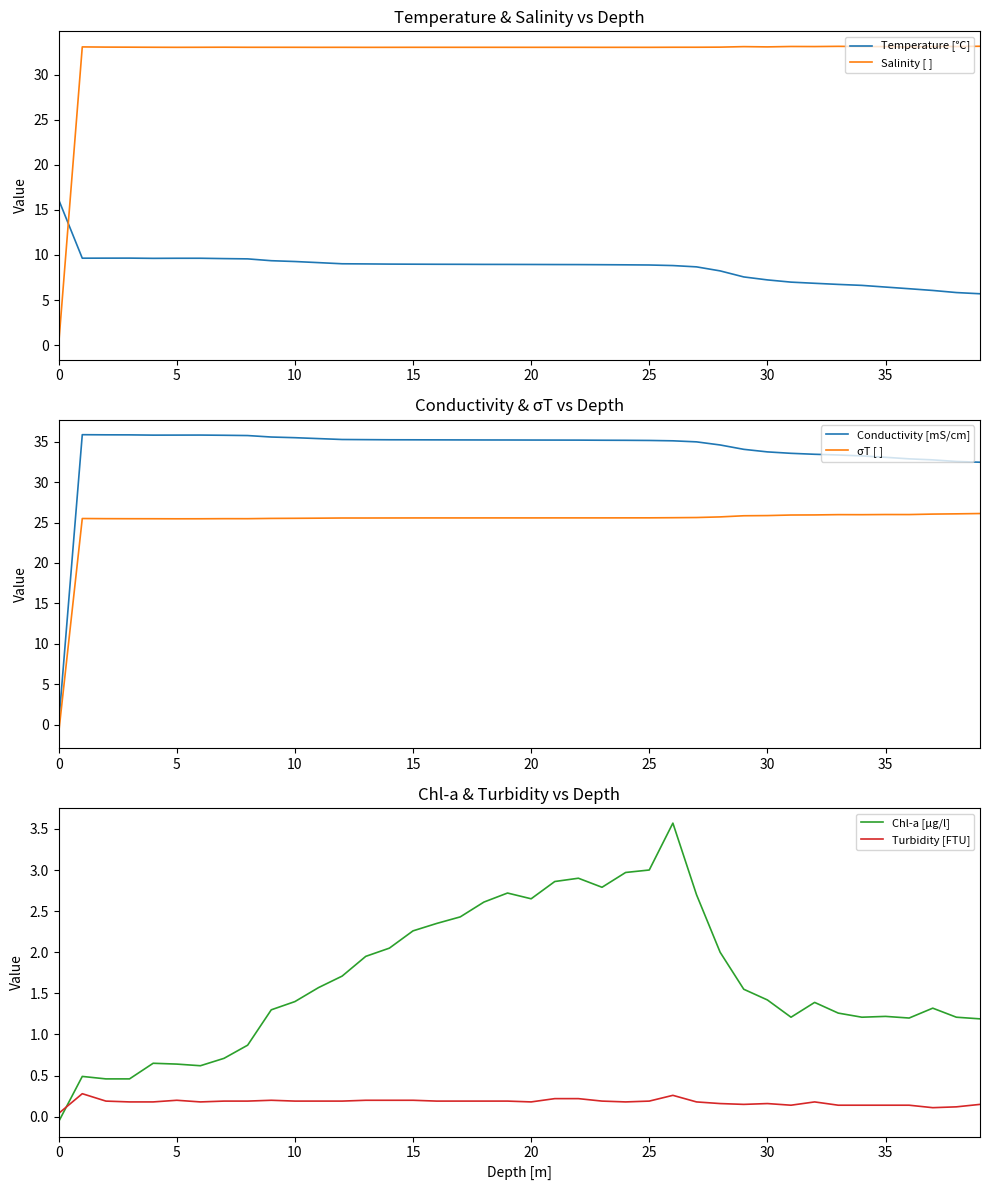

Is it true that Chl-a [μg/l] equals 2.0 at 30?

False